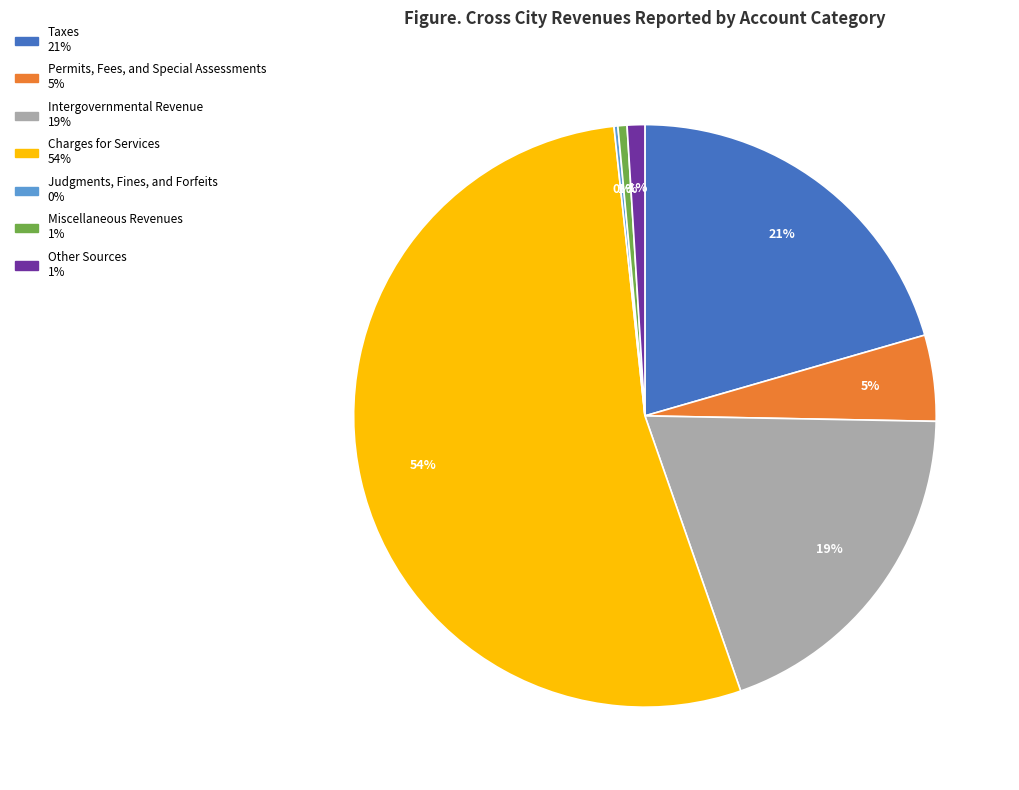

To the nearest percent, what is the average slice percentage?

14%